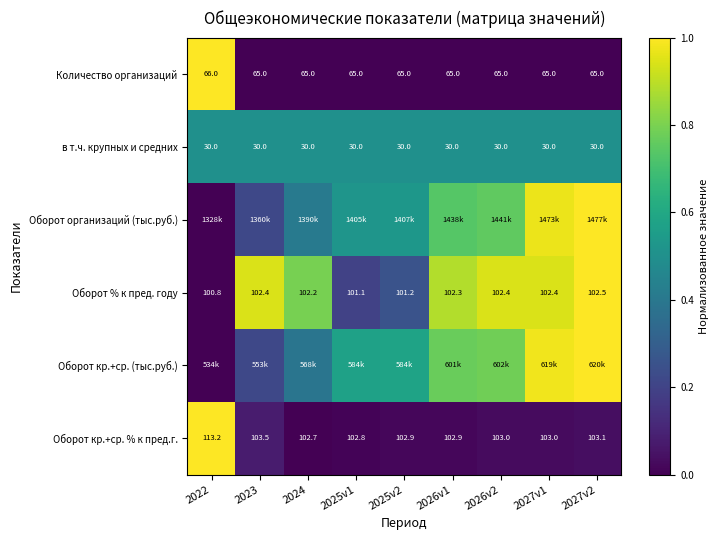

What is the total value across all series at 2027v1?

3.4